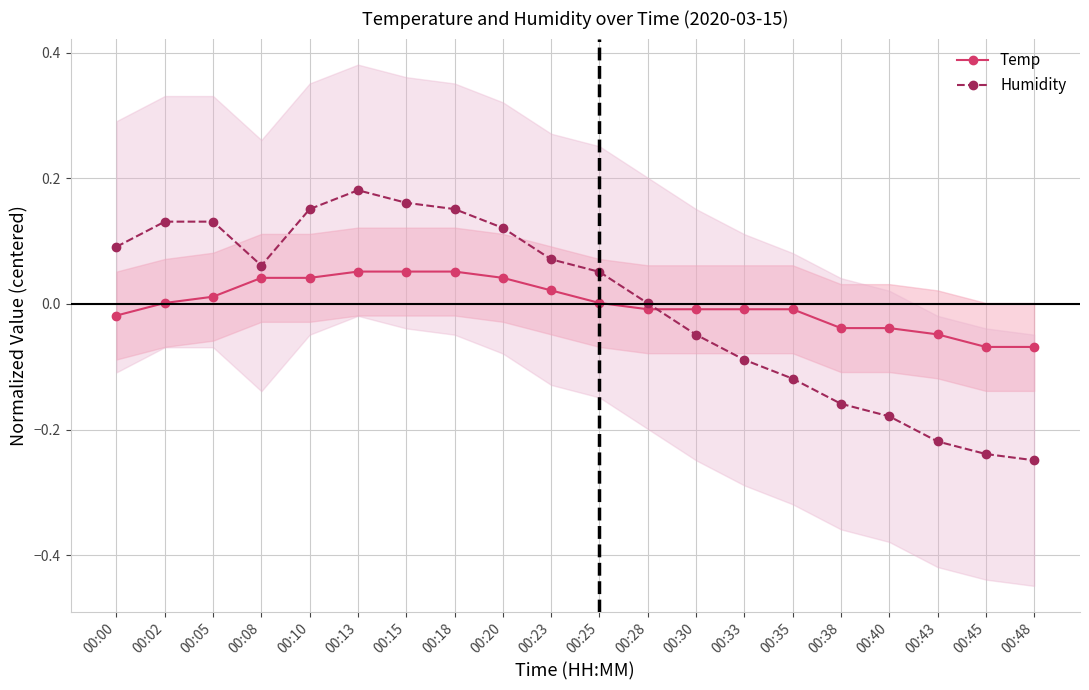

What is the maximum value for Temp?

0.1